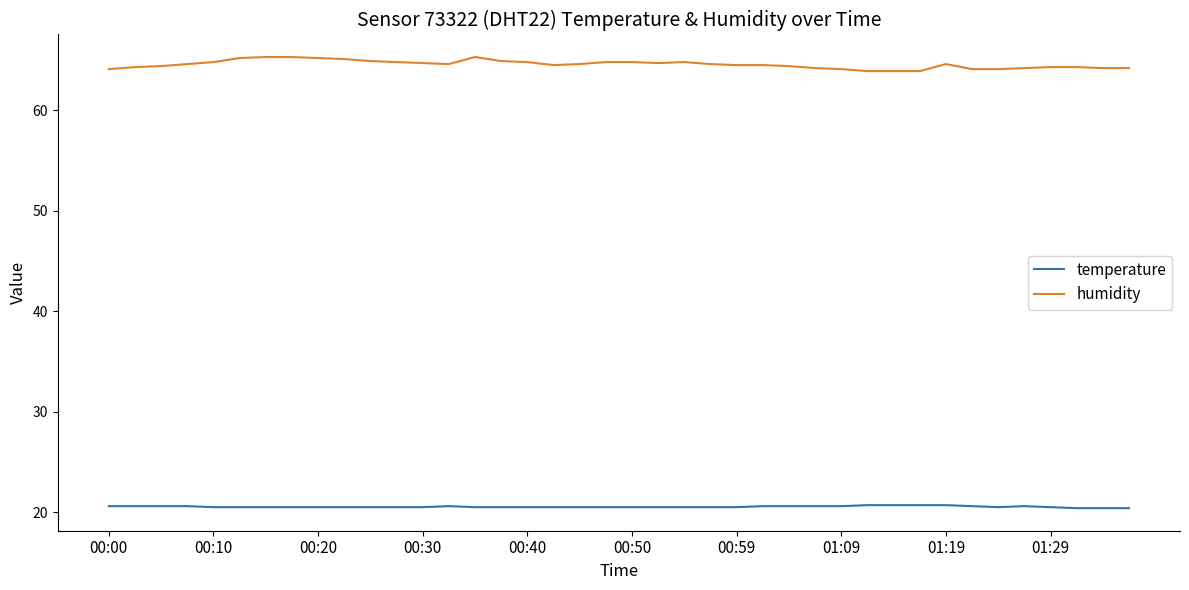

What is the sum of all temperature values?

821.6